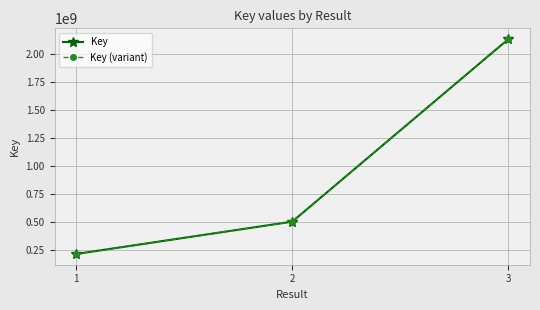

What is the smallest value displayed?

217247333.3